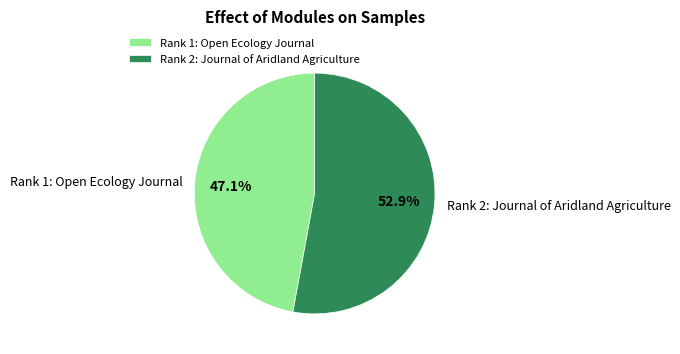

Which slice is the largest?

Rank 2: Journal of Aridland Agriculture